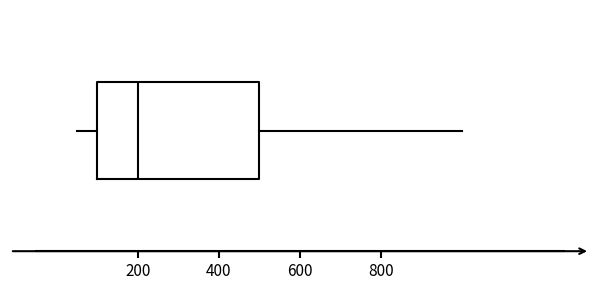

Where is the right edge of the box on the x-axis? The values are not printed on the chart, so give them approximately, as read against the axis.

500